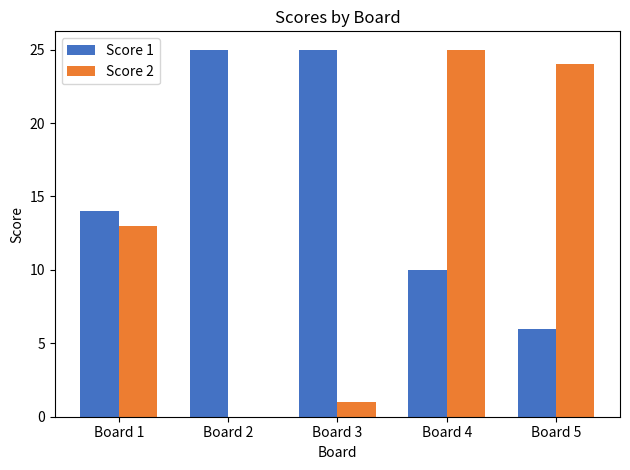

What is the total value across all series at Board 3?

26